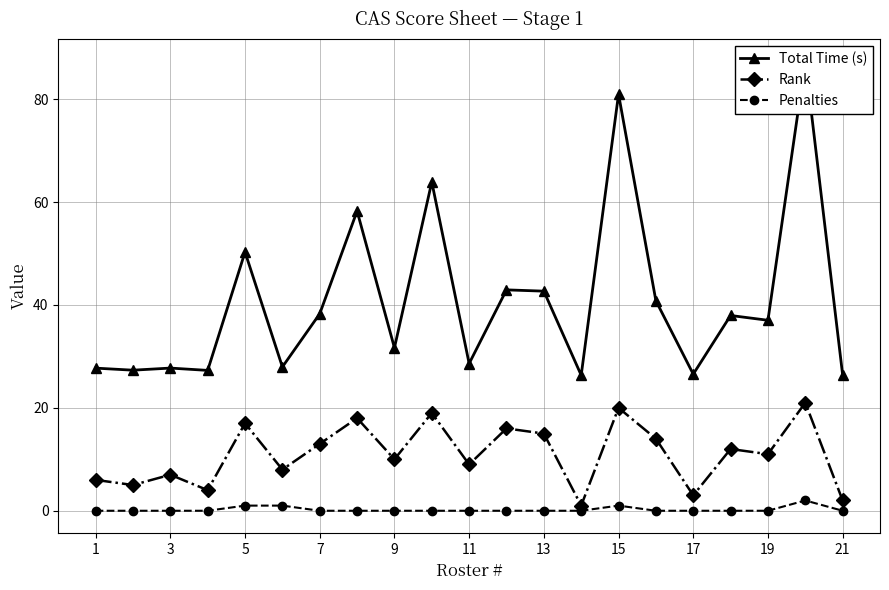

True or false: Rank has more than 1 interior local peaks.

True